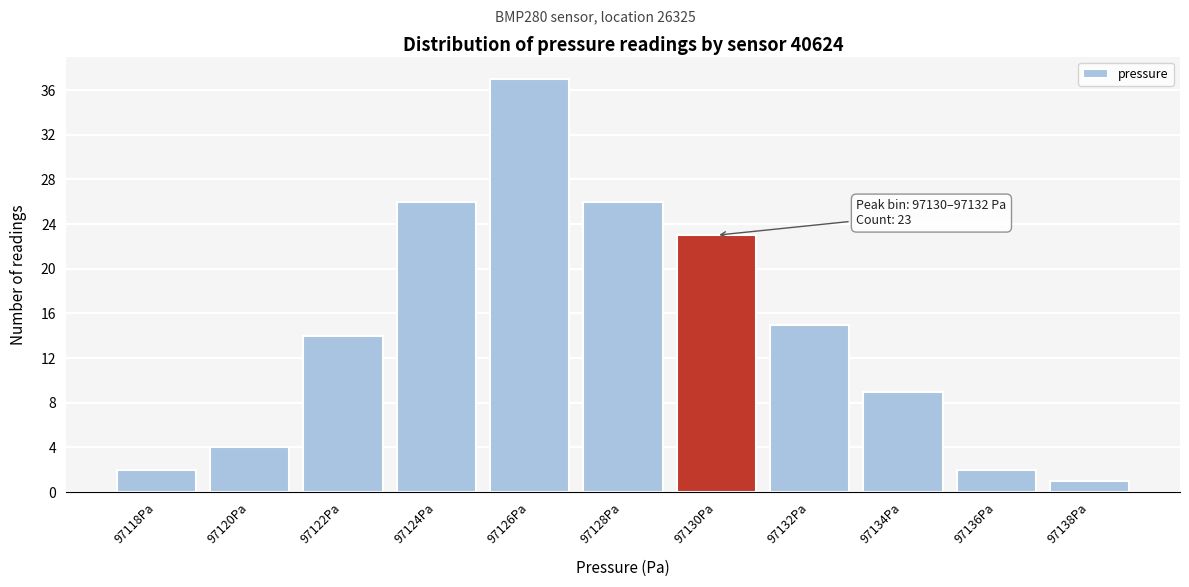

Reading right to left, extract all data points from this chart.

97138Pa=1	97136Pa=2	97134Pa=9	97132Pa=15	97130Pa=23	97128Pa=26	97126Pa=37	97124Pa=26	97122Pa=14	97120Pa=4	97118Pa=2